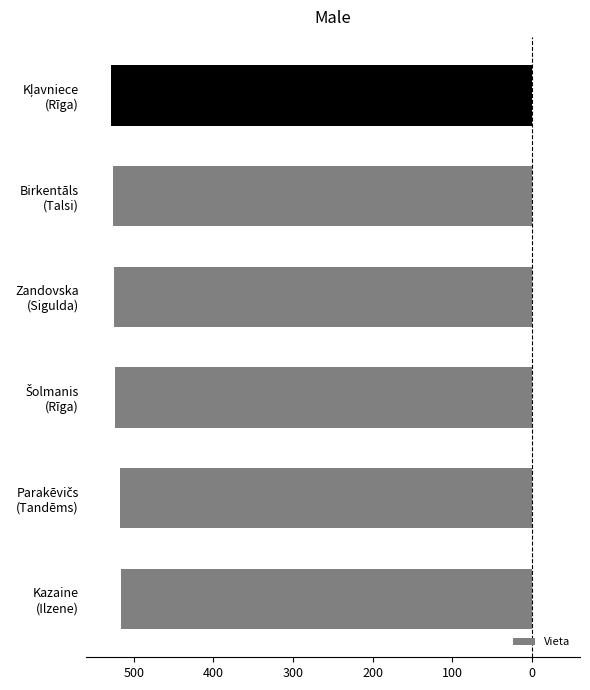

How many values are below -524?

3